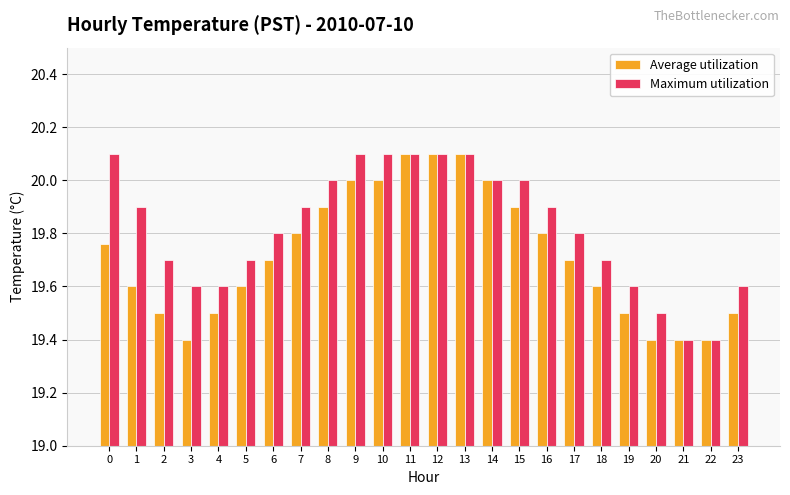

List the series in order of their overall mean, lowest first.

Average utilization, Maximum utilization